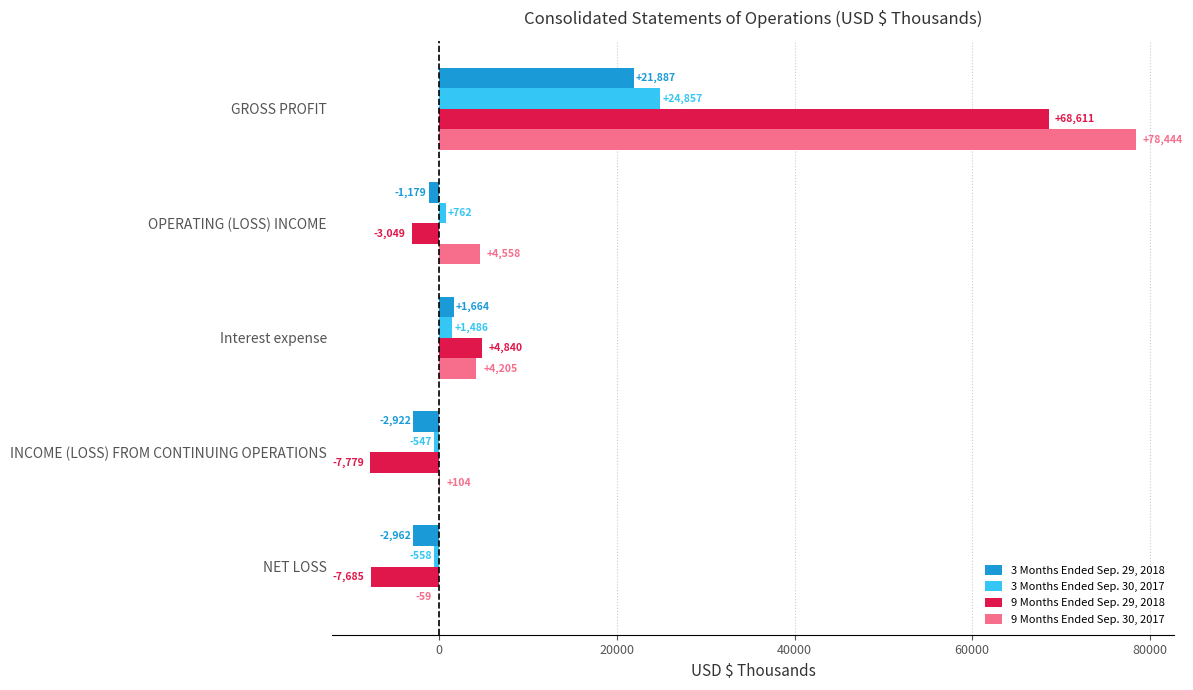

What is the sum of all 3 Months Ended Sep. 30, 2017 values?

26000